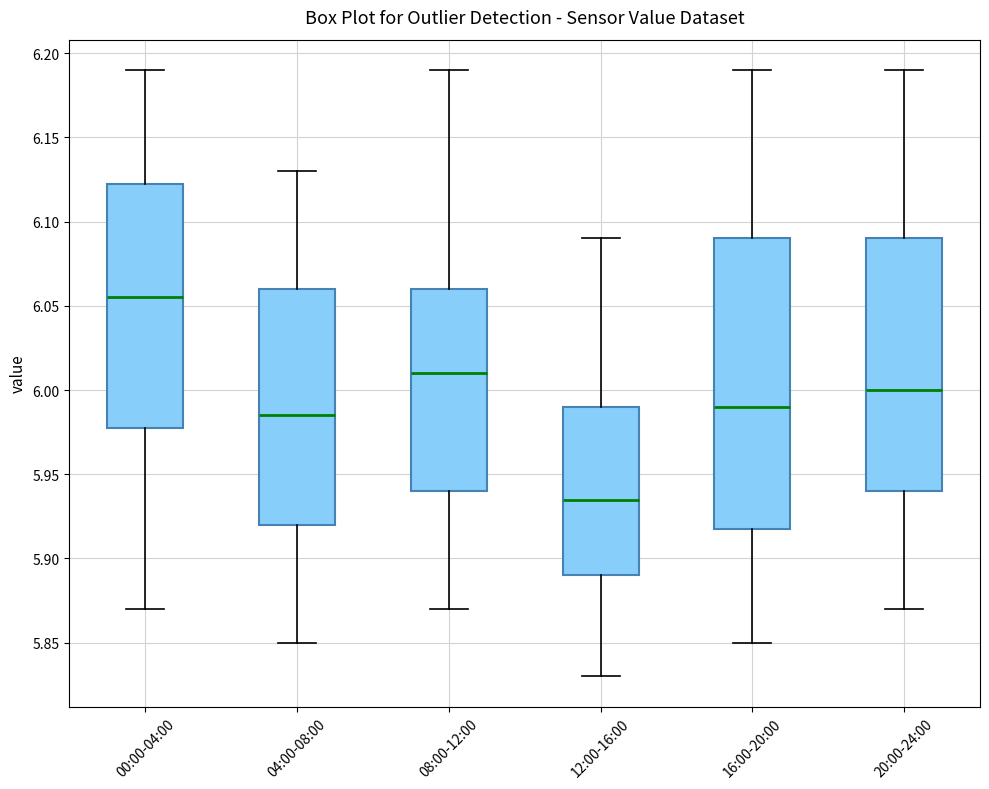

Where does the upper whisker of the box for 16:00-20:00 end on the y-axis? The values are not printed on the chart, so give them approximately, as read against the axis.

6.190